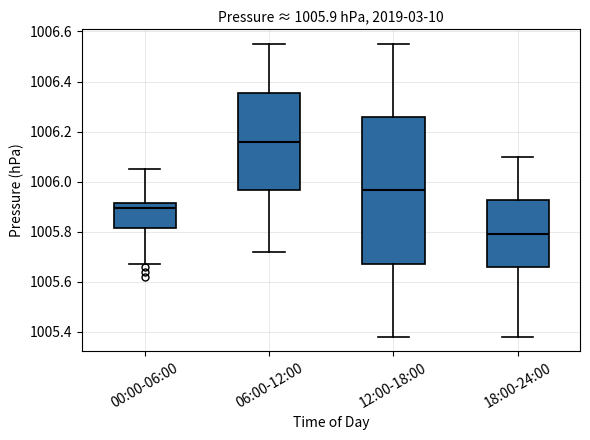

Comparing the boxes themselves (not the whiskers), which one is the tallest?

12:00-18:00